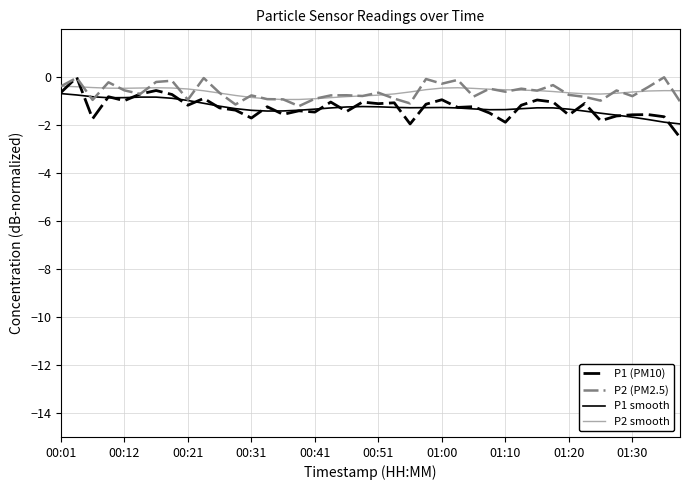

What is the minimum value shown in the chart?

-2.5